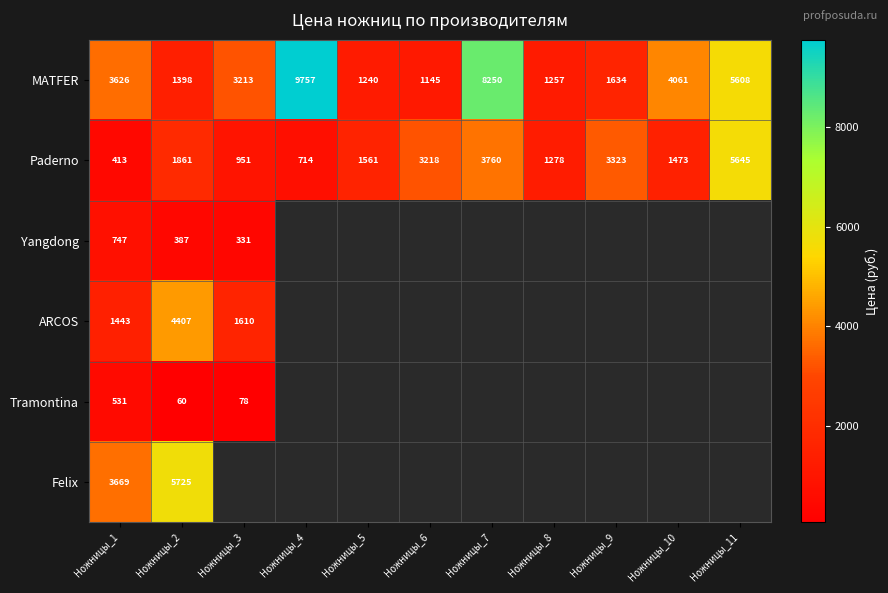

How many values in the Paderno series are below 1561?

5